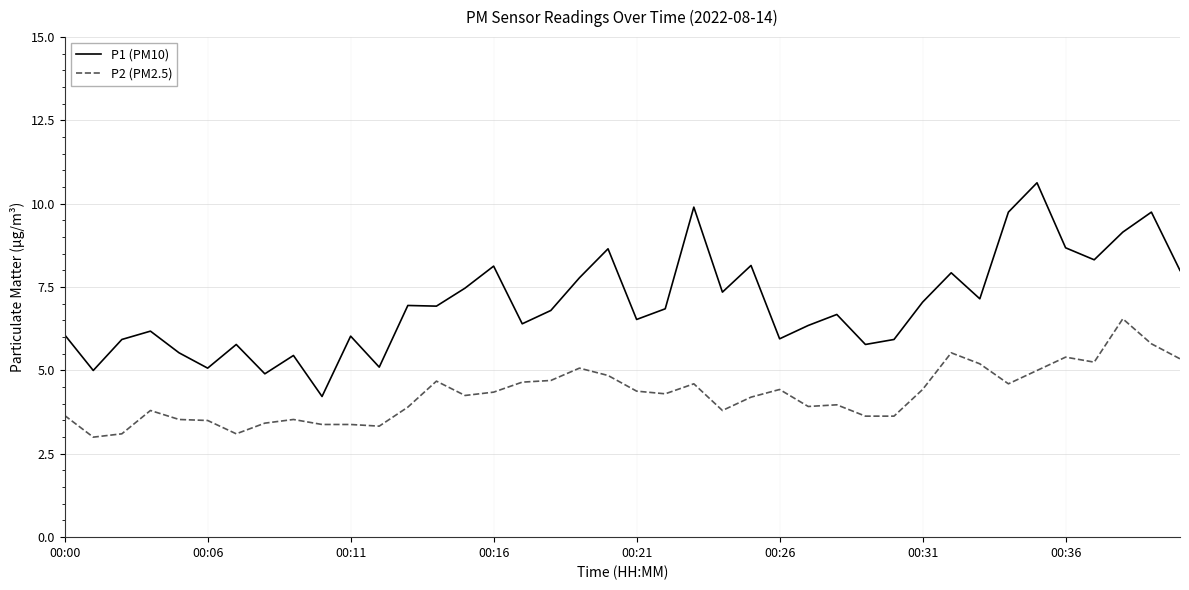

What is the minimum value for P2 (PM2.5)?

3.0